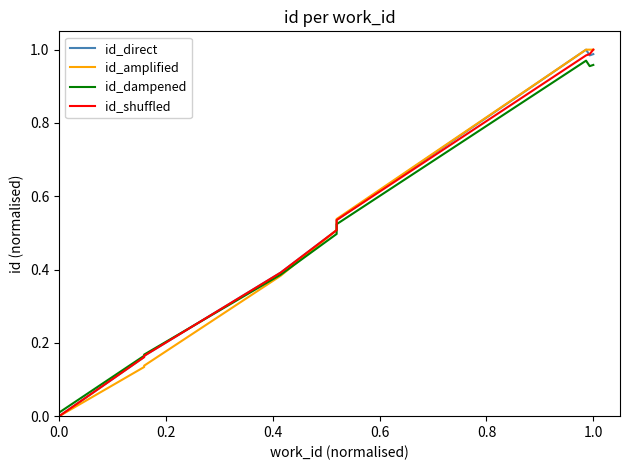

Rank the series at 0.0 from lowest to highest value.

id_direct, id_amplified, id_shuffled, id_dampened